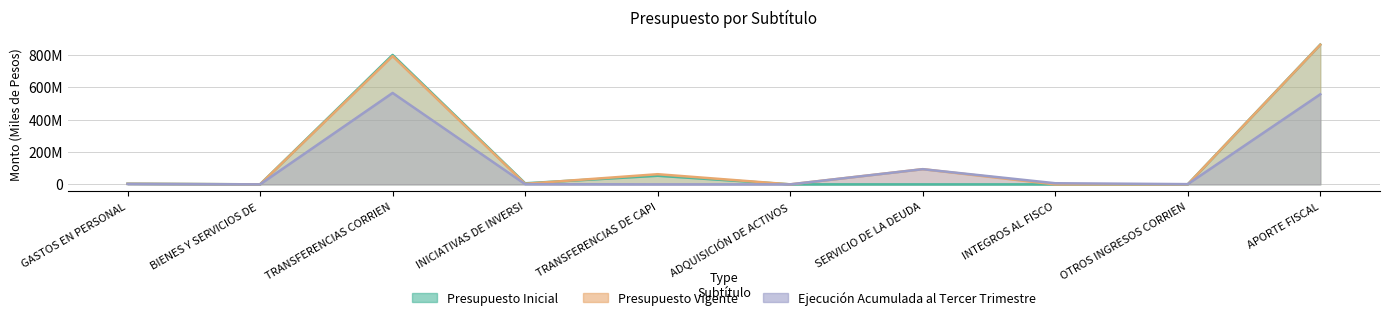

Between GASTOS EN PERSONAL and SERVICIO DE LA DEUDA, which series saw the biggest shift?

Ejecución Acumulada al Tercer Trimestre